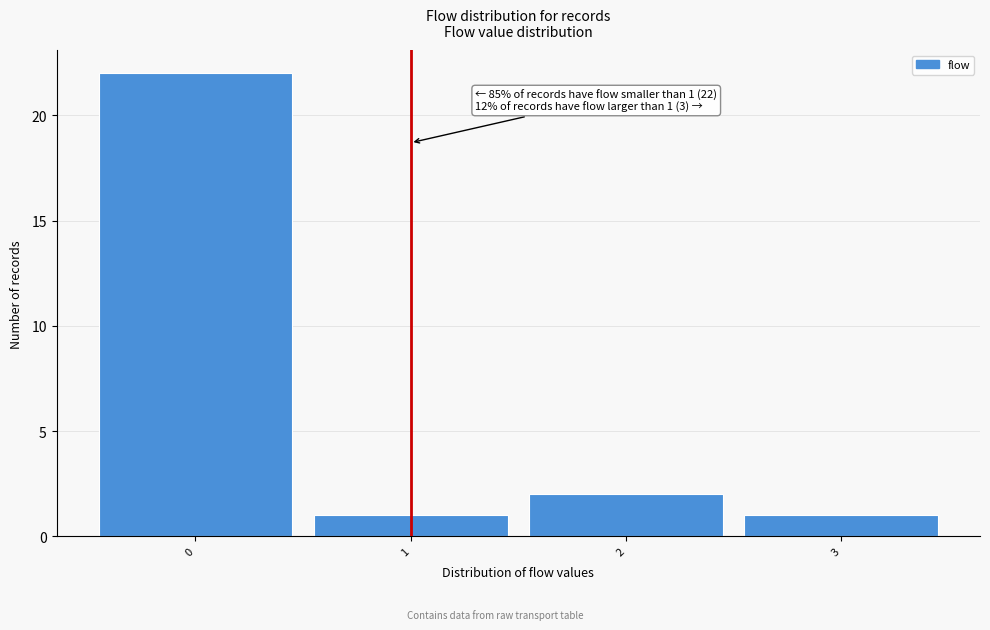

Over which range of the x-axis is the bar tallest?

-0.5 to 0.5